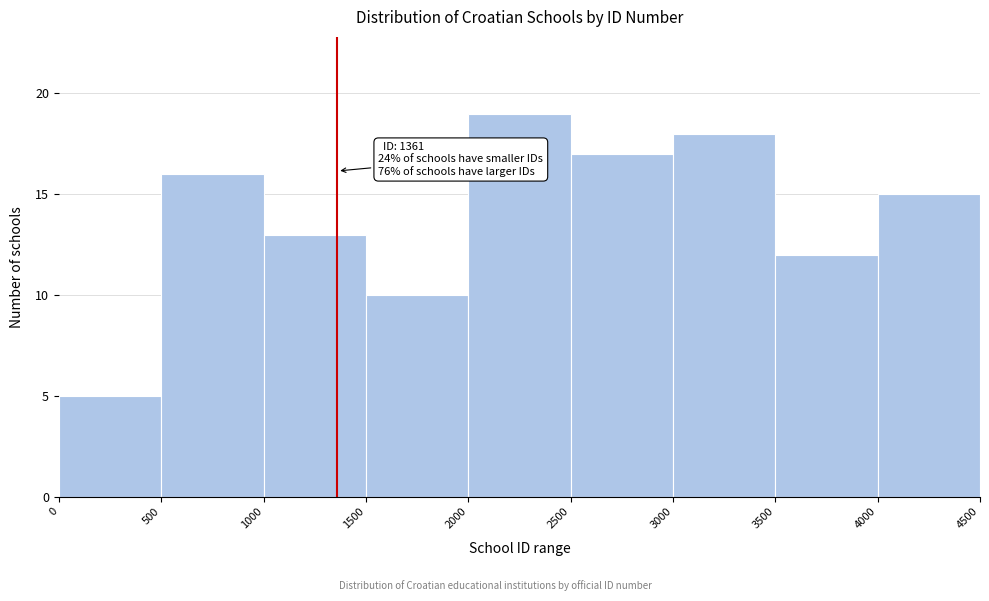

Over which range of the x-axis is the bar tallest?

2000 to 2500